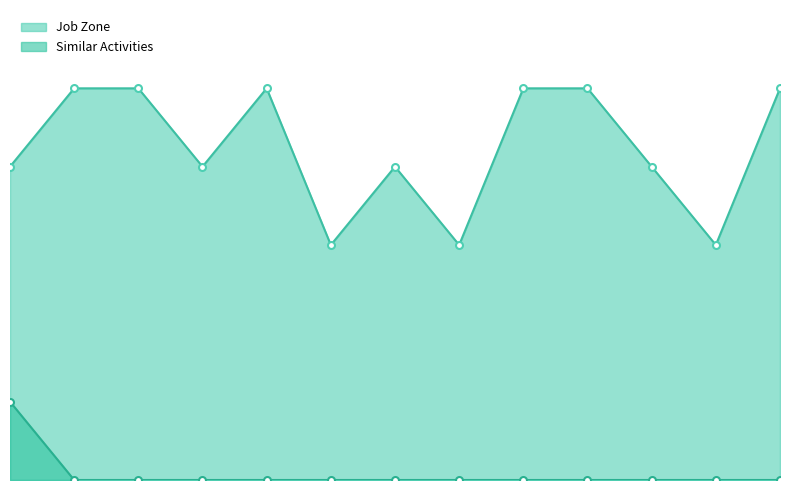

How many interior local peaks does the Job Zone series have?

2